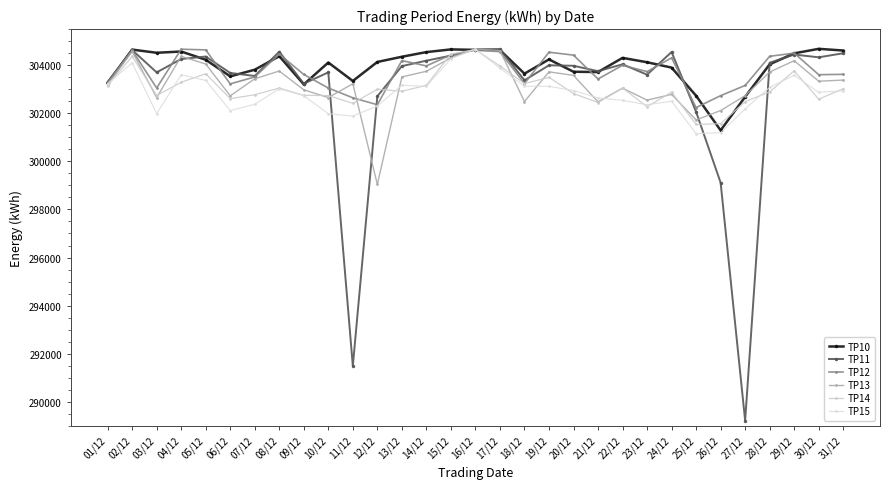

Which category has the highest value in the TP11 series?

17/12